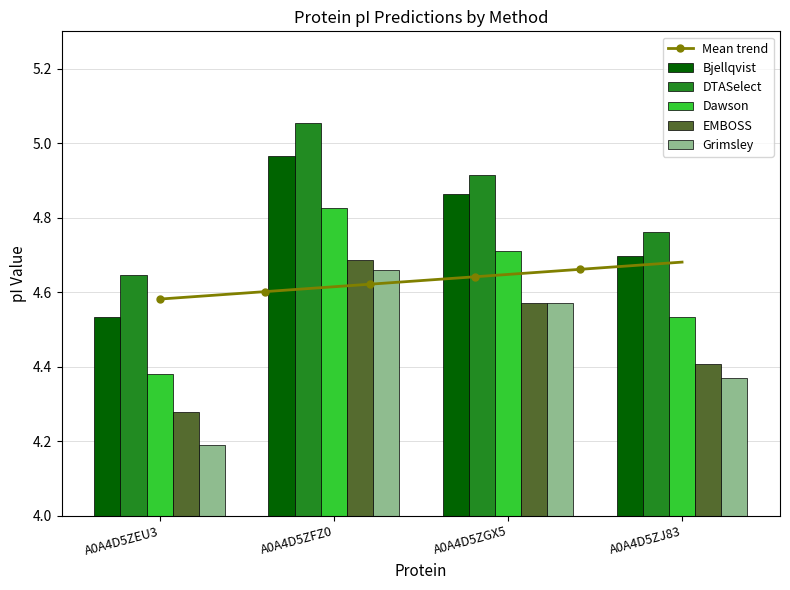

Which series has the widest spread of values?

Grimsley